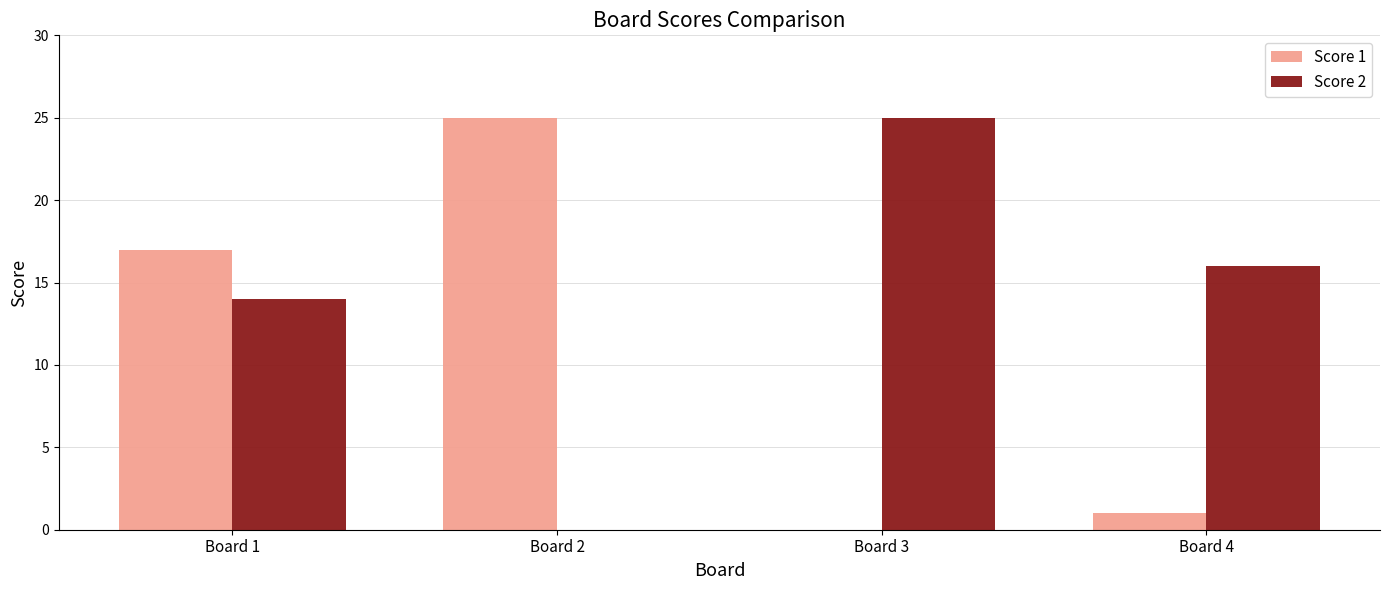

What are all the series names shown in the legend?

Score 1, Score 2